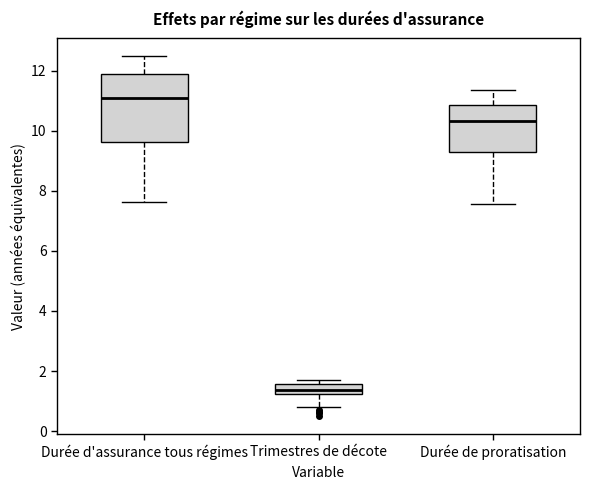

Comparing the boxes themselves (not the whiskers), which one is the tallest?

Durée d'assurance tous régimes